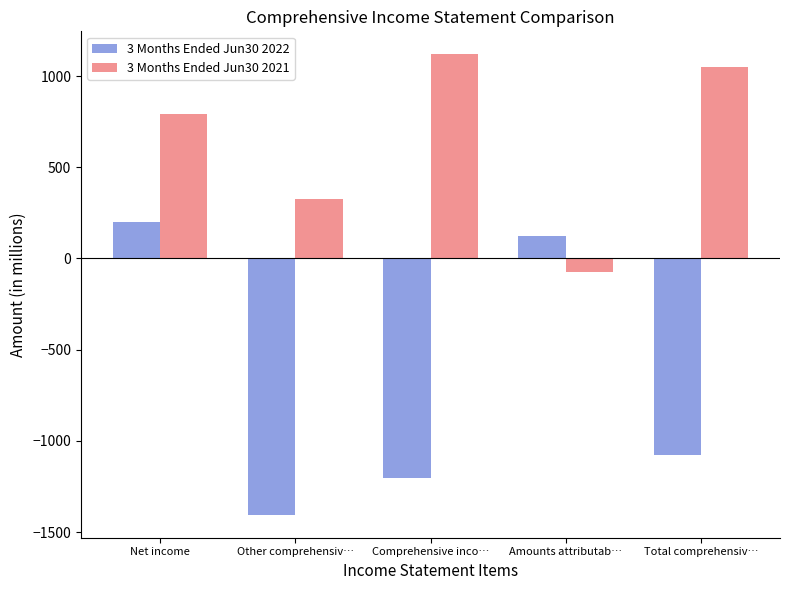

Rank the series by their maximum value, from lowest to highest.

3 Months Ended Jun30 2022, 3 Months Ended Jun30 2021